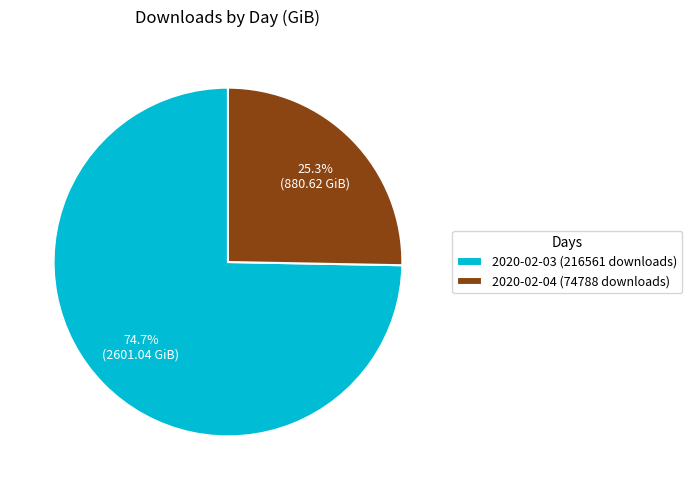

How many segments does this pie chart have?

2